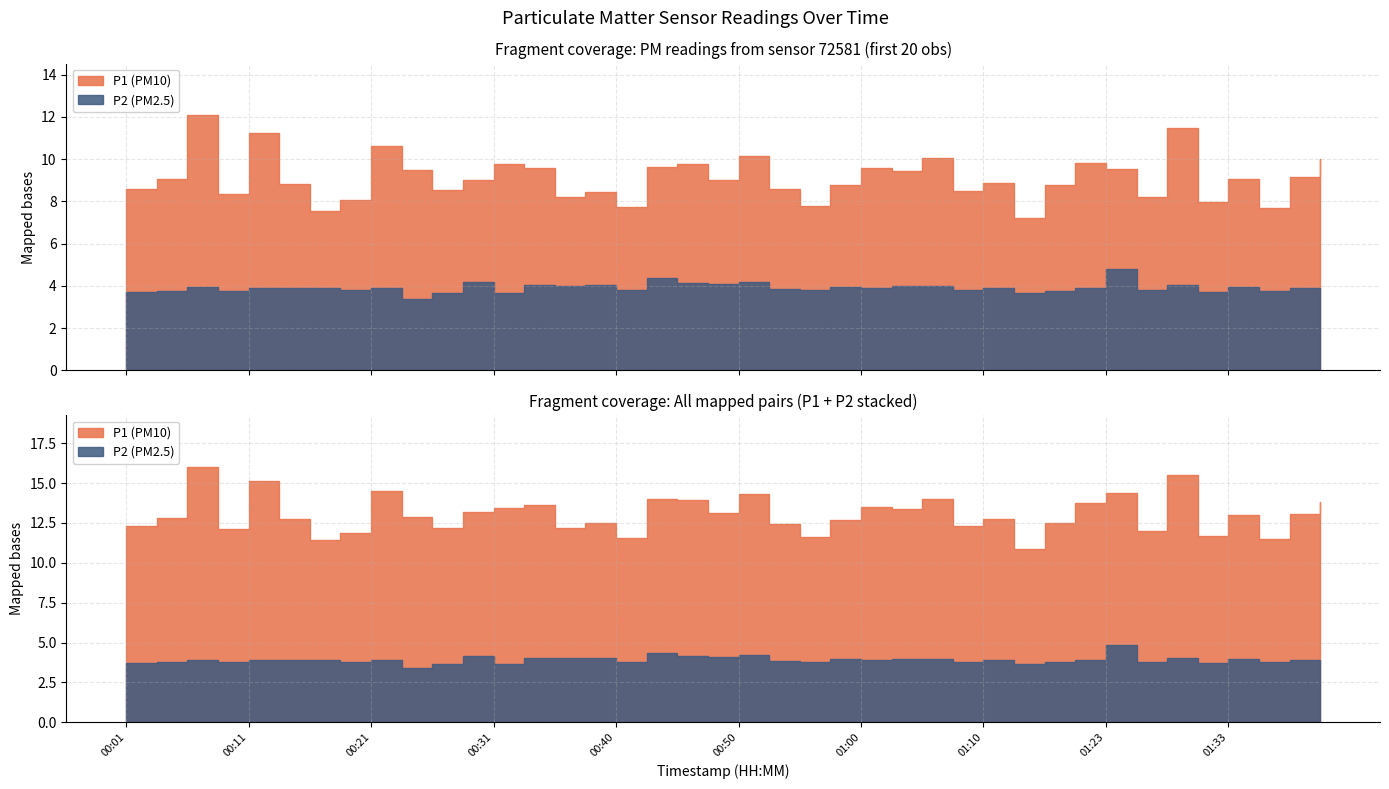

Which series has the largest range (max minus min)?

P1